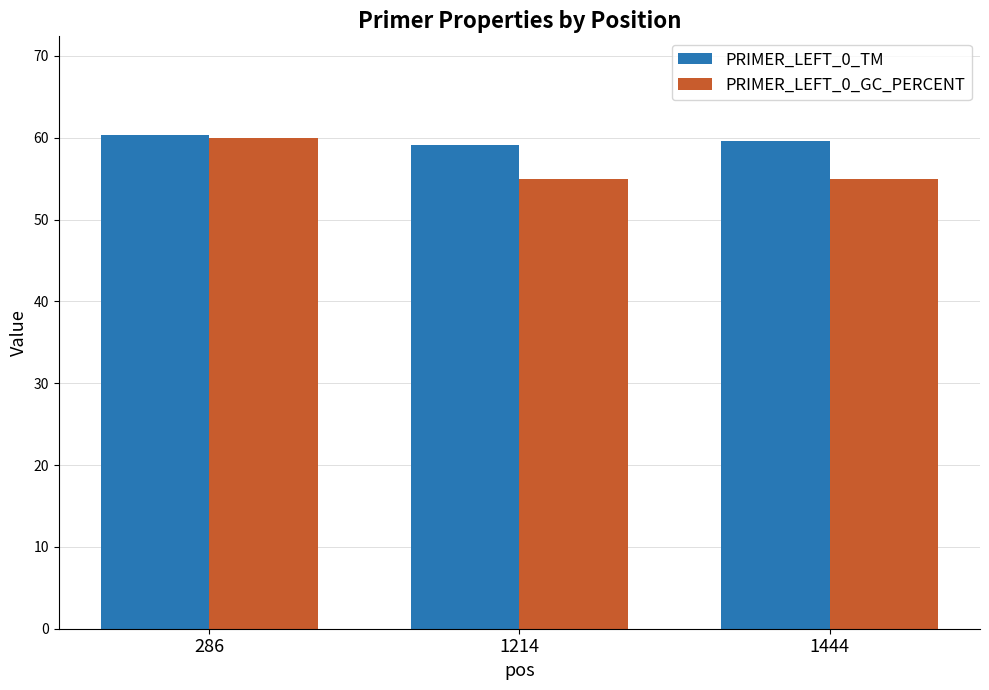

The PRIMER_LEFT_0_TM series shows 60.3 at 286. True or false?

True